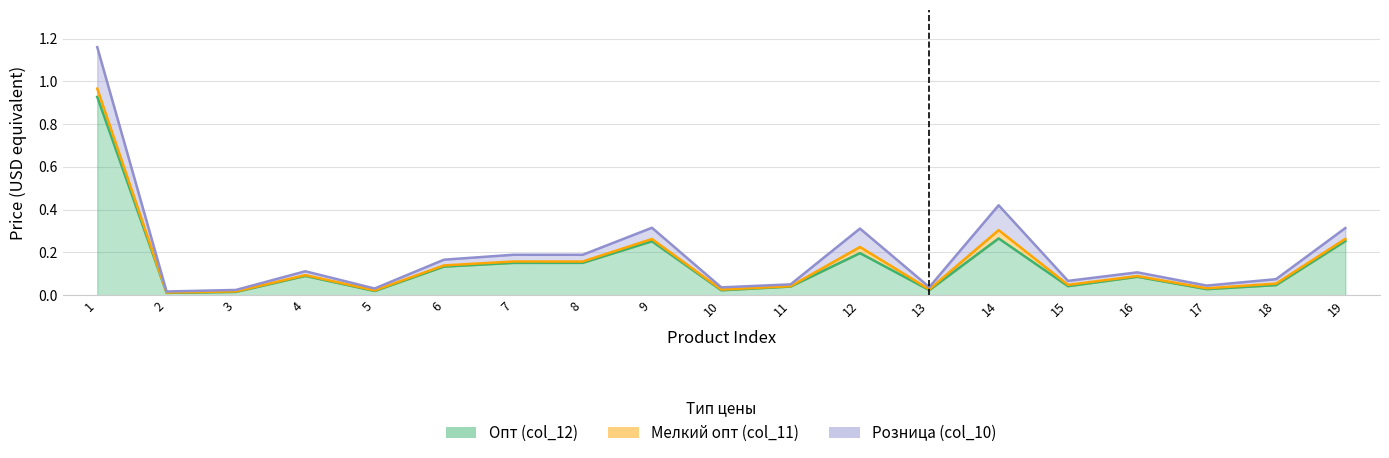

True or false: Опт (col_12) and Мелкий опт (col_11) cross at least once.

False